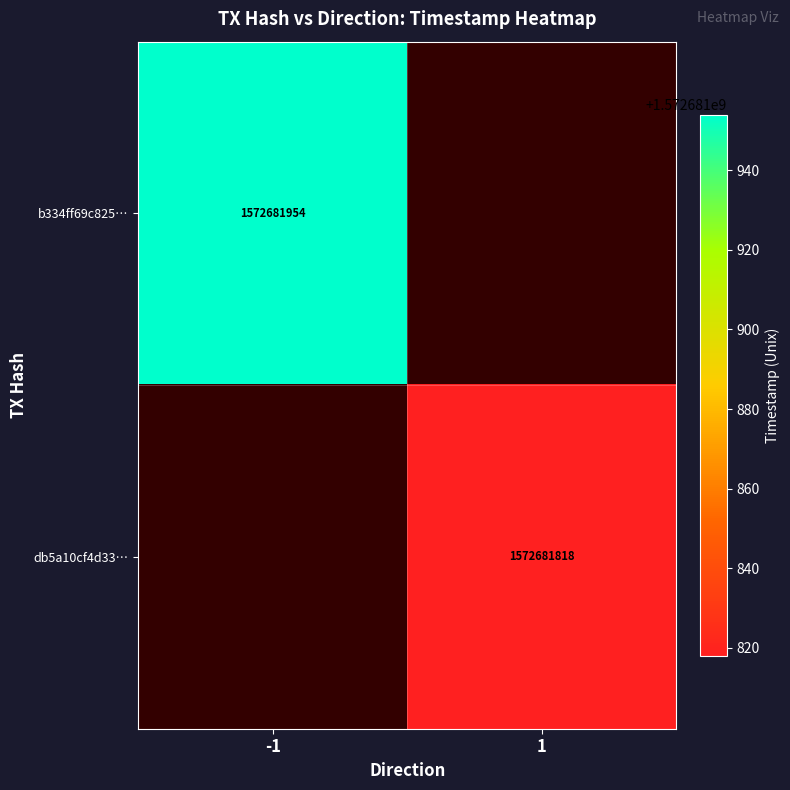

What is the highest value of the db5a10cf4d331bd7f060fe624ed741951add1c7 series?

1572681818